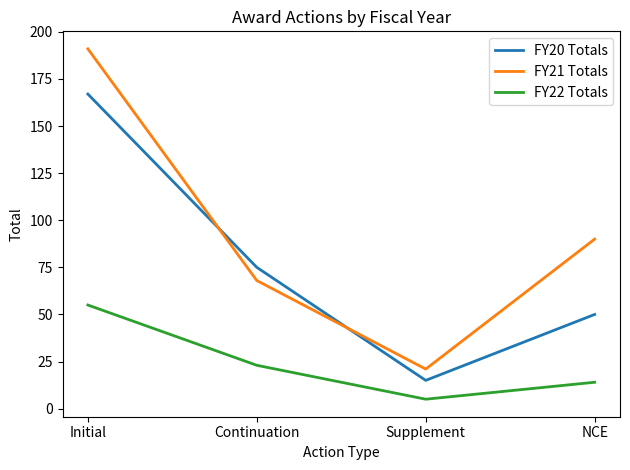

The value of FY21 Totals at Supplement is 13. True or false?

False